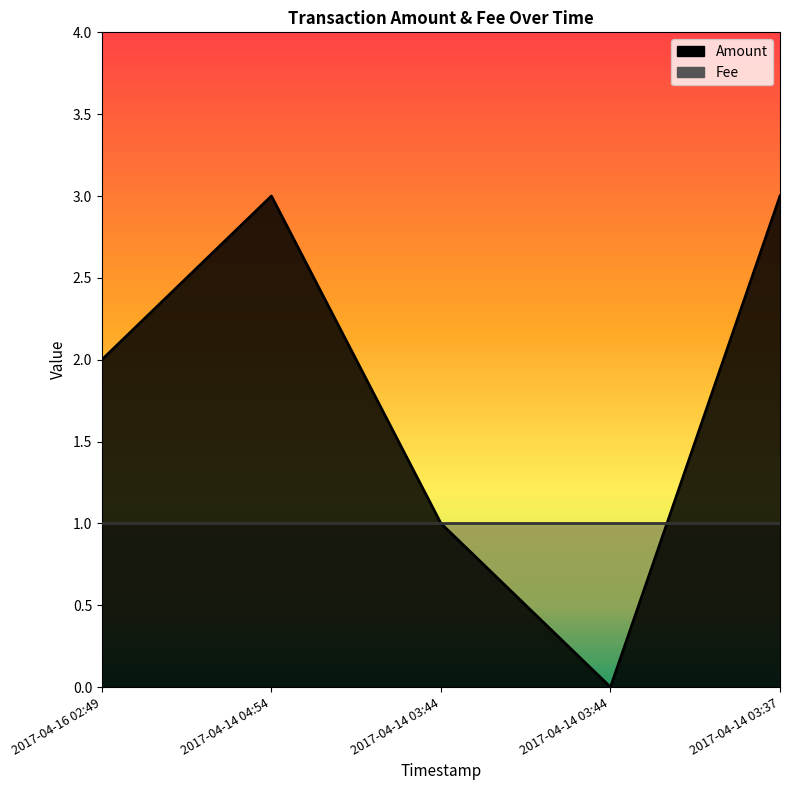

Rank the categories by value from lowest to highest.

2017-04-14 03:44, 2017-04-14 03:44, 2017-04-16 02:49, 2017-04-14 04:54, 2017-04-14 03:37